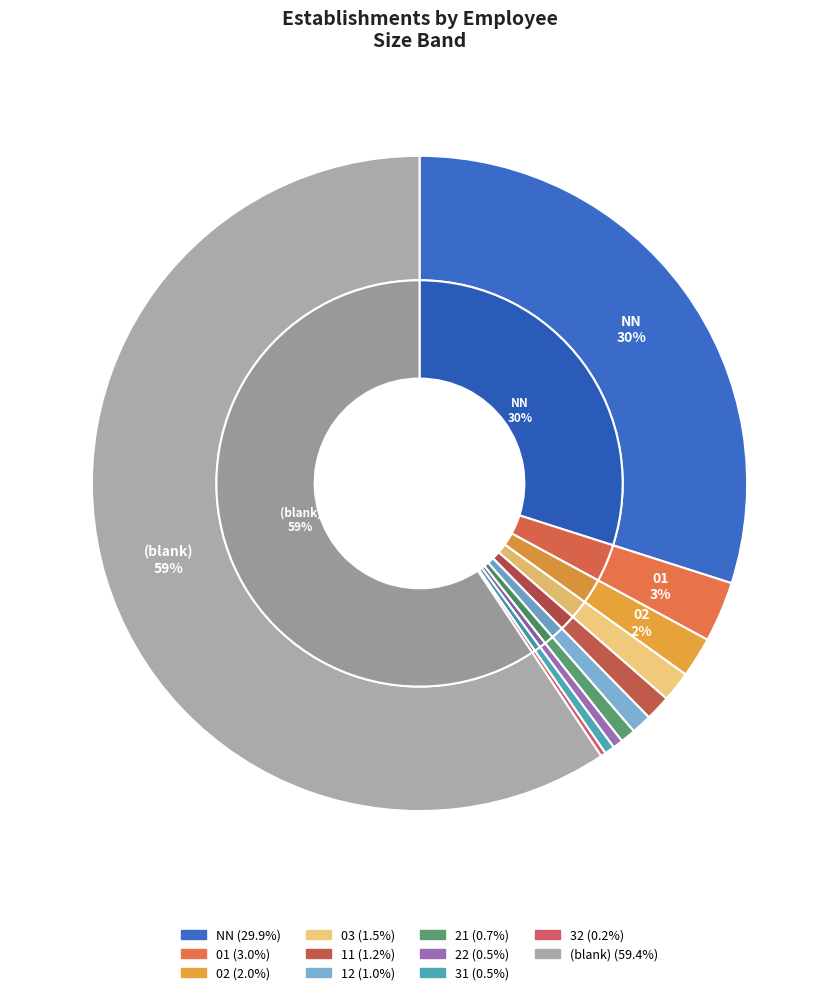

To the nearest percent, what is the combined percentage of  and 22?

60%